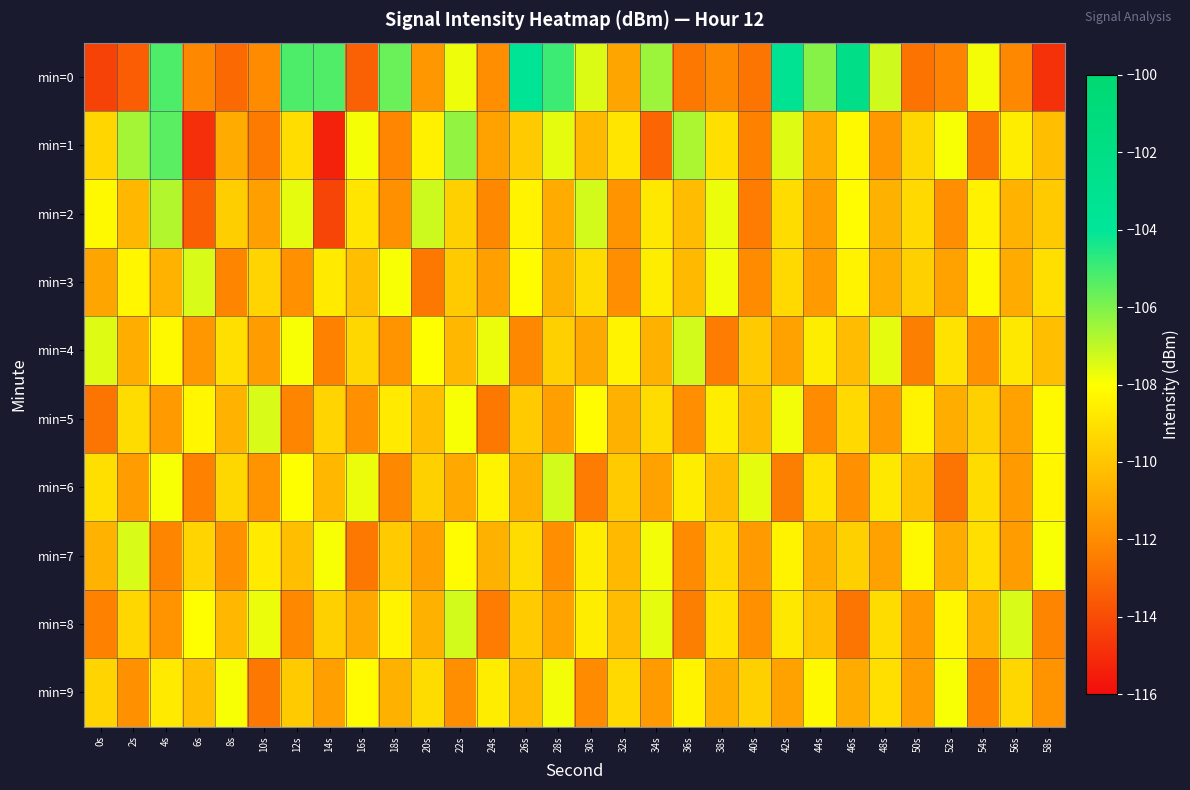

Reading right to left, list all the values displayed in this chart.

min=0: 58s=-114.8	56s=-112.1	54s=-107.8	52s=-112.3	50s=-112.8	48s=-107.2	46s=-102.3	44s=-106.1	42s=-103.4	40s=-112.7	38s=-112.1	36s=-112.6	34s=-106.5	32s=-111.1	30s=-107.5	28s=-105.0	26s=-103.6	24s=-111.9	22s=-107.7	20s=-111.6	18s=-105.7	16s=-113.4	14s=-105.3	12s=-105.2	10s=-112.0	8s=-113.1	6s=-112.1	4s=-105.2	2s=-113.4	0s=-114.3
min=1: 58s=-110.2	56s=-108.6	54s=-112.7	52s=-107.9	50s=-109.4	48s=-111.6	46s=-108.2	44s=-110.8	42s=-107.5	40s=-112.3	38s=-109.1	36s=-106.7	34s=-113.2	32s=-108.9	30s=-110.4	28s=-107.6	26s=-109.8	24s=-111.2	22s=-106.3	20s=-108.5	18s=-112.2	16s=-107.9	14s=-115.3	12s=-109.2	10s=-112.5	8s=-110.9	6s=-114.9	4s=-105.4	2s=-106.6	0s=-109.4
min=2: 58s=-109.8	56s=-110.6	54s=-108.5	52s=-111.9	50s=-109.3	48s=-110.7	46s=-108.1	44s=-111.4	42s=-109.2	40s=-112.5	38s=-107.7	36s=-110.3	34s=-108.8	32s=-111.7	30s=-107.3	28s=-110.9	26s=-108.4	24s=-112.1	22s=-109.6	20s=-107.2	18s=-111.8	16s=-108.9	14s=-114.2	12s=-107.6	10s=-111.3	8s=-109.7	6s=-113.4	4s=-106.8	2s=-110.5	0s=-108.2
min=3: 58s=-109.1	56s=-110.9	54s=-108.2	52s=-111.2	50s=-109.6	48s=-110.8	46s=-108.4	44s=-111.5	42s=-109.3	40s=-112.0	38s=-107.8	36s=-110.4	34s=-108.6	32s=-111.9	30s=-109.2	28s=-110.7	26s=-108.1	24s=-111.3	22s=-109.8	20s=-112.6	18s=-107.9	16s=-110.2	14s=-108.7	12s=-111.8	10s=-109.5	8s=-112.2	6s=-107.4	4s=-110.6	2s=-108.3	0s=-111.1
min=4: 58s=-110.2	56s=-108.8	54s=-111.8	52s=-109.0	50s=-112.4	48s=-107.6	46s=-110.3	44s=-108.6	42s=-111.2	40s=-109.8	38s=-112.5	36s=-107.3	34s=-110.7	32s=-108.4	30s=-111.0	28s=-109.6	26s=-112.1	24s=-107.7	22s=-110.5	20s=-108.0	18s=-111.7	16s=-109.4	14s=-112.3	12s=-107.9	10s=-111.4	8s=-109.1	6s=-111.6	4s=-108.2	2s=-110.8	0s=-107.5
min=5: 58s=-108.2	56s=-111.2	54s=-109.6	52s=-110.8	50s=-108.4	48s=-111.5	46s=-109.3	44s=-112.0	42s=-107.8	40s=-110.4	38s=-108.6	36s=-111.9	34s=-109.2	32s=-110.7	30s=-108.1	28s=-111.3	26s=-109.8	24s=-112.6	22s=-107.9	20s=-110.2	18s=-108.7	16s=-111.8	14s=-109.5	12s=-112.2	10s=-107.4	8s=-110.6	6s=-108.3	4s=-111.5	2s=-109.2	0s=-112.7
min=6: 58s=-108.3	56s=-111.5	54s=-109.2	52s=-112.7	50s=-110.2	48s=-108.8	46s=-111.8	44s=-109.0	42s=-112.4	40s=-107.6	38s=-110.3	36s=-108.6	34s=-111.2	32s=-109.8	30s=-112.5	28s=-107.3	26s=-110.7	24s=-108.4	22s=-111.0	20s=-109.6	18s=-112.1	16s=-107.7	14s=-110.5	12s=-108.0	10s=-111.7	8s=-109.4	6s=-112.3	4s=-107.9	2s=-111.4	0s=-109.1
min=7: 58s=-107.9	56s=-111.4	54s=-109.1	52s=-110.9	50s=-108.2	48s=-111.2	46s=-109.6	44s=-110.8	42s=-108.4	40s=-111.5	38s=-109.3	36s=-112.0	34s=-107.8	32s=-110.4	30s=-108.6	28s=-111.9	26s=-109.2	24s=-110.7	22s=-108.1	20s=-111.3	18s=-109.8	16s=-112.6	14s=-107.9	12s=-110.2	10s=-108.7	8s=-111.8	6s=-109.5	4s=-112.2	2s=-107.4	0s=-110.6
min=8: 58s=-112.2	56s=-107.4	54s=-110.6	52s=-108.3	50s=-111.5	48s=-109.2	46s=-112.7	44s=-110.2	42s=-108.8	40s=-111.8	38s=-109.0	36s=-112.4	34s=-107.6	32s=-110.3	30s=-108.6	28s=-111.2	26s=-109.8	24s=-112.5	22s=-107.3	20s=-110.7	18s=-108.4	16s=-111.0	14s=-109.6	12s=-112.1	10s=-107.7	8s=-110.5	6s=-108.0	4s=-111.7	2s=-109.4	0s=-112.3
min=9: 58s=-111.7	56s=-109.4	54s=-112.3	52s=-107.9	50s=-111.4	48s=-109.1	46s=-110.9	44s=-108.2	42s=-111.2	40s=-109.6	38s=-110.8	36s=-108.4	34s=-111.5	32s=-109.3	30s=-112.0	28s=-107.8	26s=-110.4	24s=-108.6	22s=-111.9	20s=-109.2	18s=-110.7	16s=-108.1	14s=-111.3	12s=-109.8	10s=-112.6	8s=-107.9	6s=-110.2	4s=-108.7	2s=-111.8	0s=-109.5